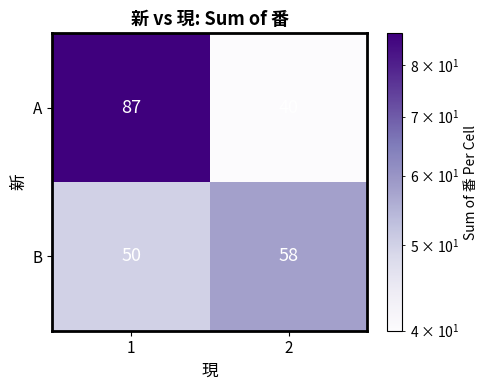

Which series has the widest spread of values?

A